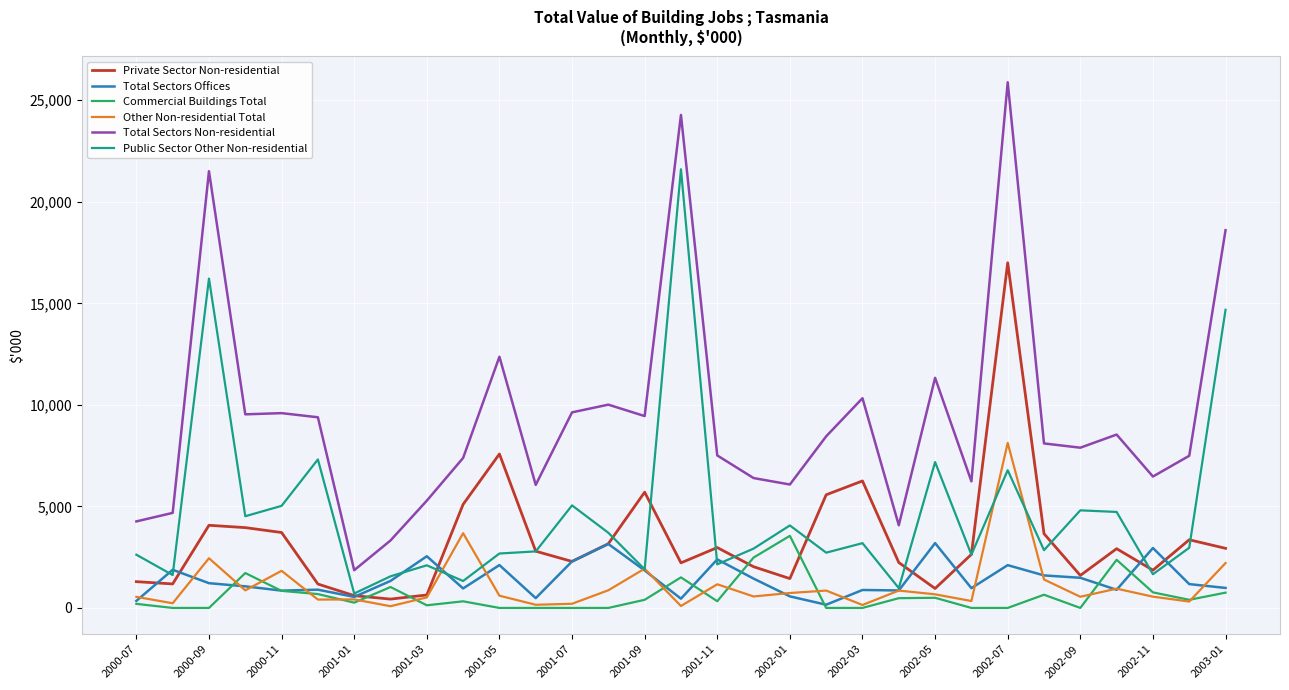

What is the maximum value for Commercial Buildings Total?

3550